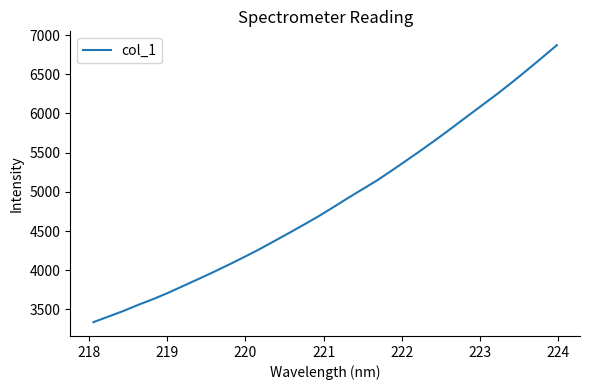

What is the difference between the maximum and minimum values?

3533.2